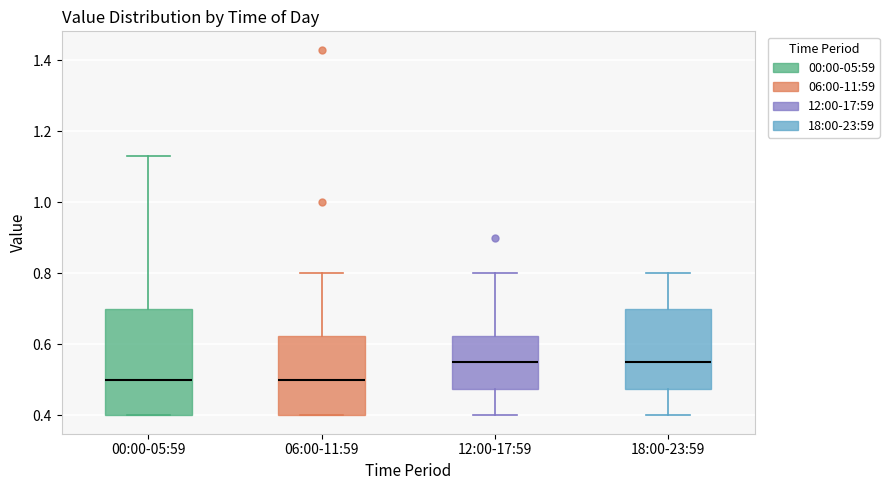

Reading left to right, transcribe this box plot: for each box, give where its median line is, the range the box spans, and where its two whiskers end, as read against the y-axis. The values are not printed on the chart, so give them approximately, as read against the axis.

00:00-05:59: median 0.50, box 0.40 to 0.70, whiskers 0.40 to 1.14
06:00-11:59: median 0.50, box 0.40 to 0.62, whiskers 0.40 to 0.80
12:00-17:59: median 0.56, box 0.48 to 0.62, whiskers 0.40 to 0.80
18:00-23:59: median 0.56, box 0.48 to 0.70, whiskers 0.40 to 0.80